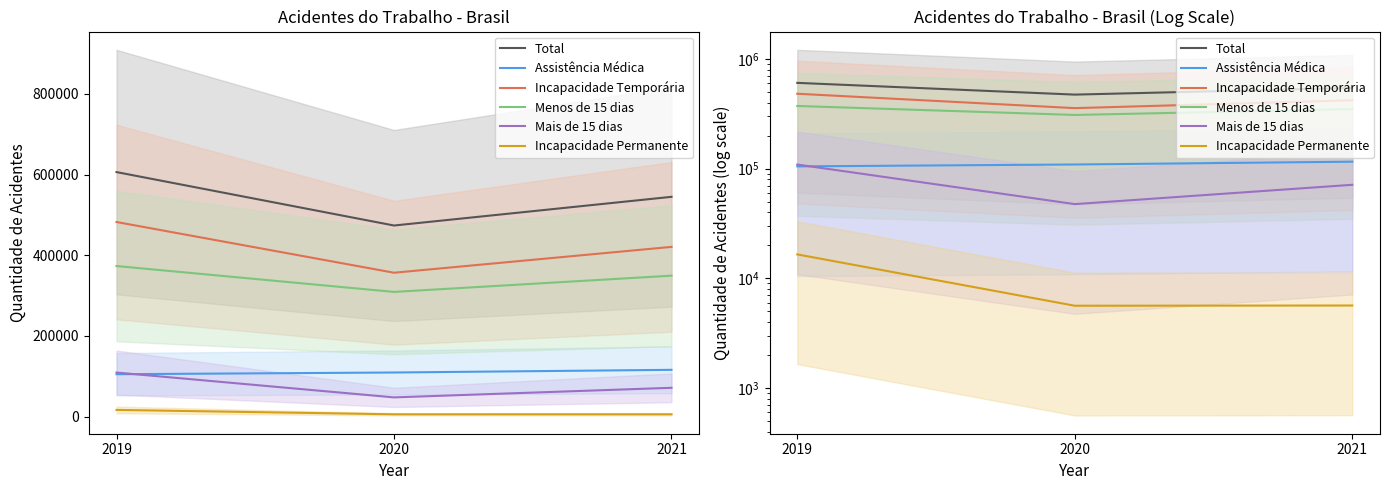

At how many categories does at least one series exceed 131821?

3